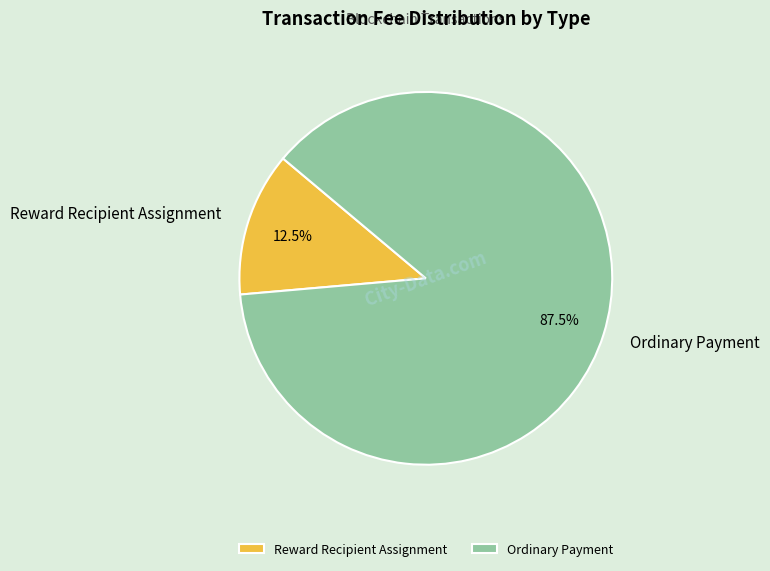

Which has a higher value, Reward Recipient Assignment or Ordinary Payment?

Ordinary Payment